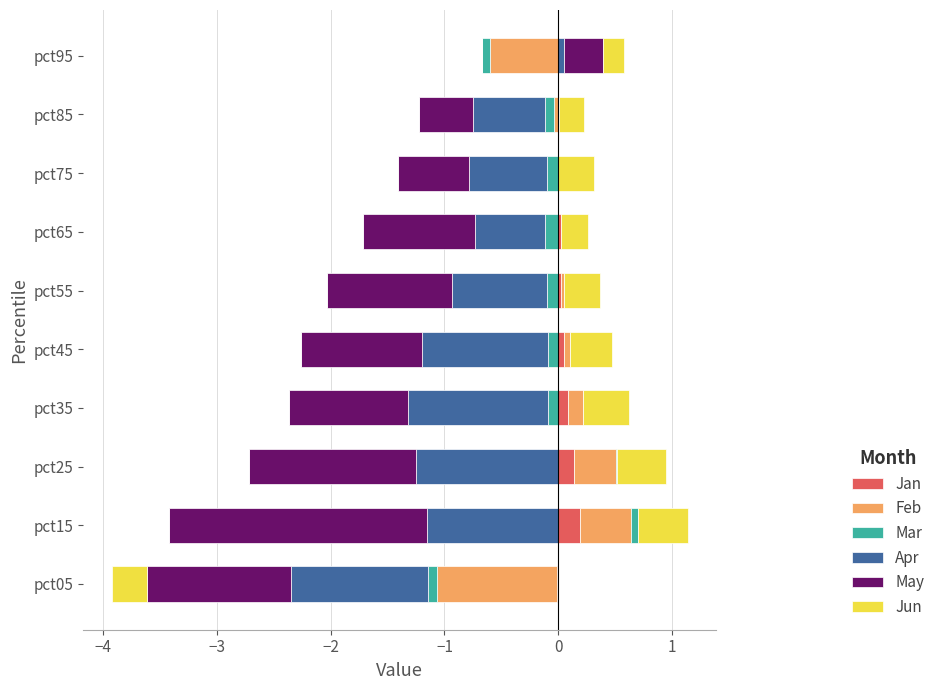

At how many categories does at least one series exceed 0?

9